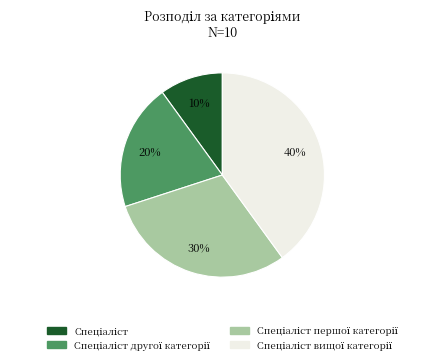

To the nearest percent, what is the average slice percentage?

25%